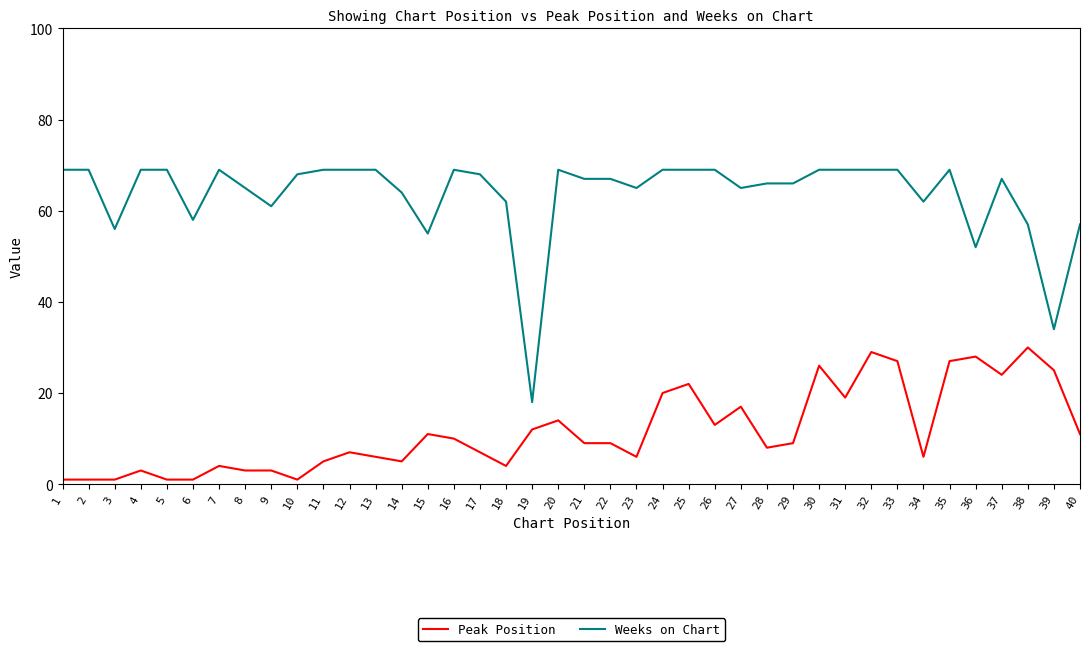

Which series has the largest range (max minus min)?

Weeks on Chart